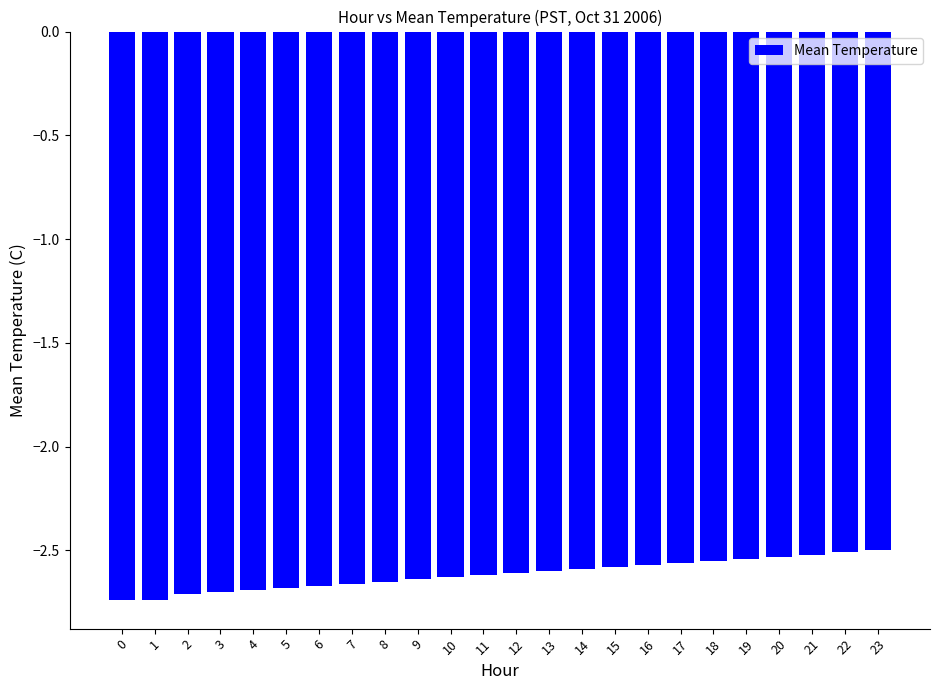

What is the sum of the values at 4 and 11?

-5.3